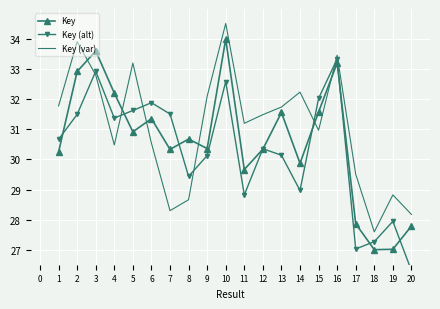

Reading left to right, transcribe all the data shown in this chart.

Key: 30.2	32.9	33.6	32.2	30.9	31.4	30.3	30.7	30.4	34.0	29.7	30.3	31.6	29.9	31.6	33.2	27.9	27.0	27.0	27.8
Key (alt): 30.7	31.5	32.9	31.4	31.6	31.9	31.5	29.4	30.1	32.6	28.8	30.4	30.1	29.0	32.0	33.3	27.0	27.3	27.9	26.3
Key (var): 31.8	33.9	32.8	30.5	33.2	30.5	28.3	28.7	32.1	34.5	31.2	31.5	31.7	32.2	31.0	33.5	29.5	27.6	28.8	28.2